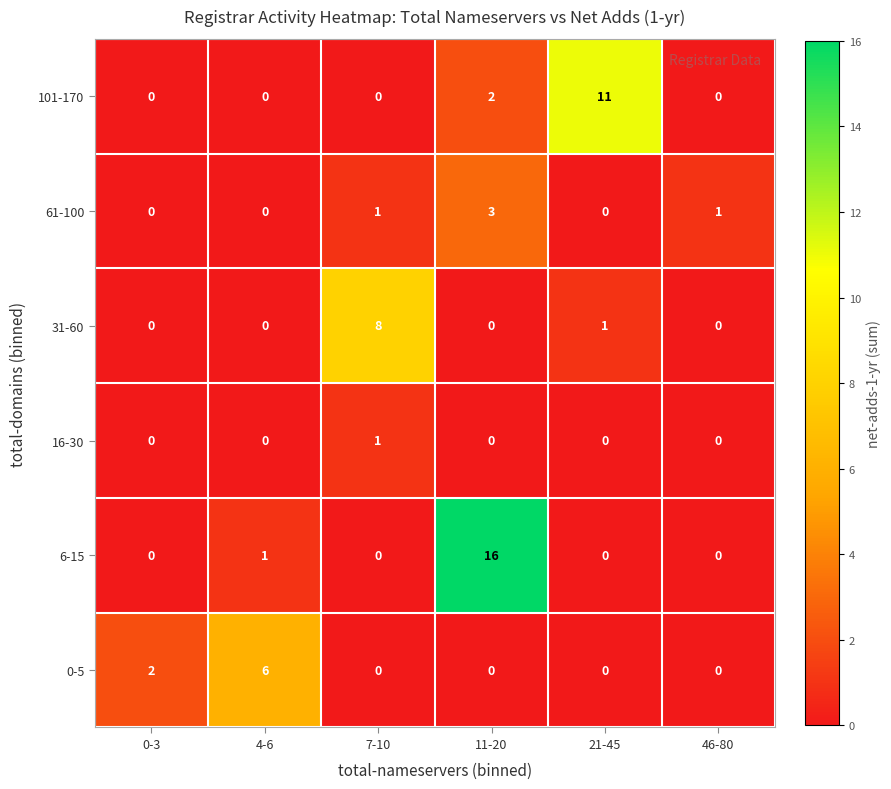

What is the spread (max minus min) of values at 46-80?

1